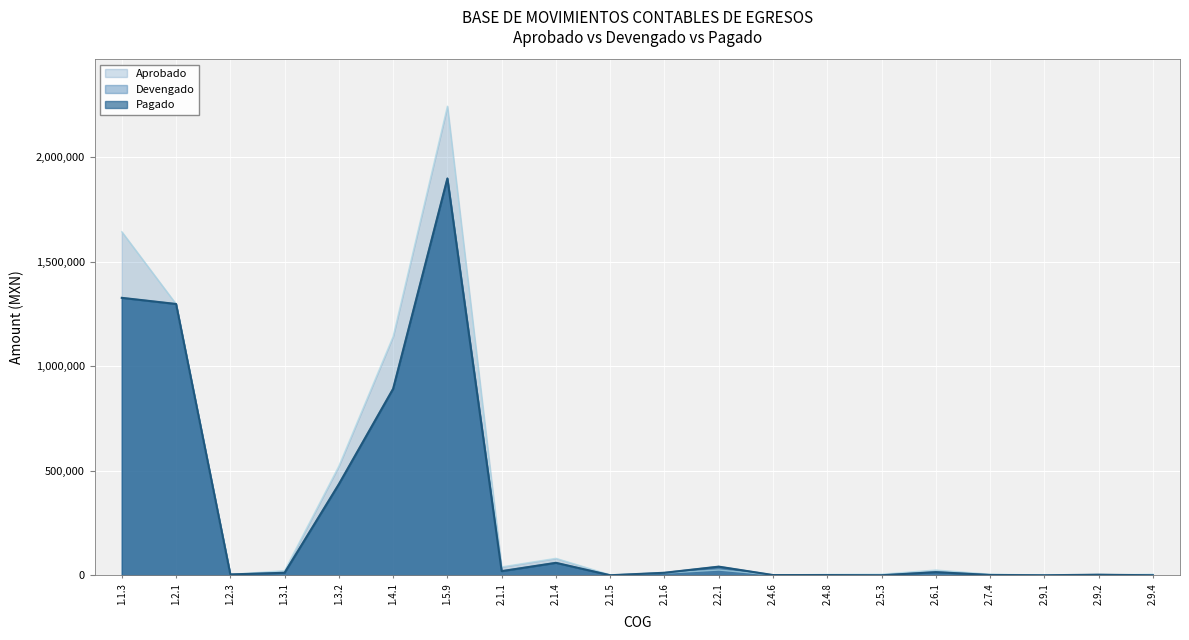

At which category does Pagado reach its first local peak?

1.5.9